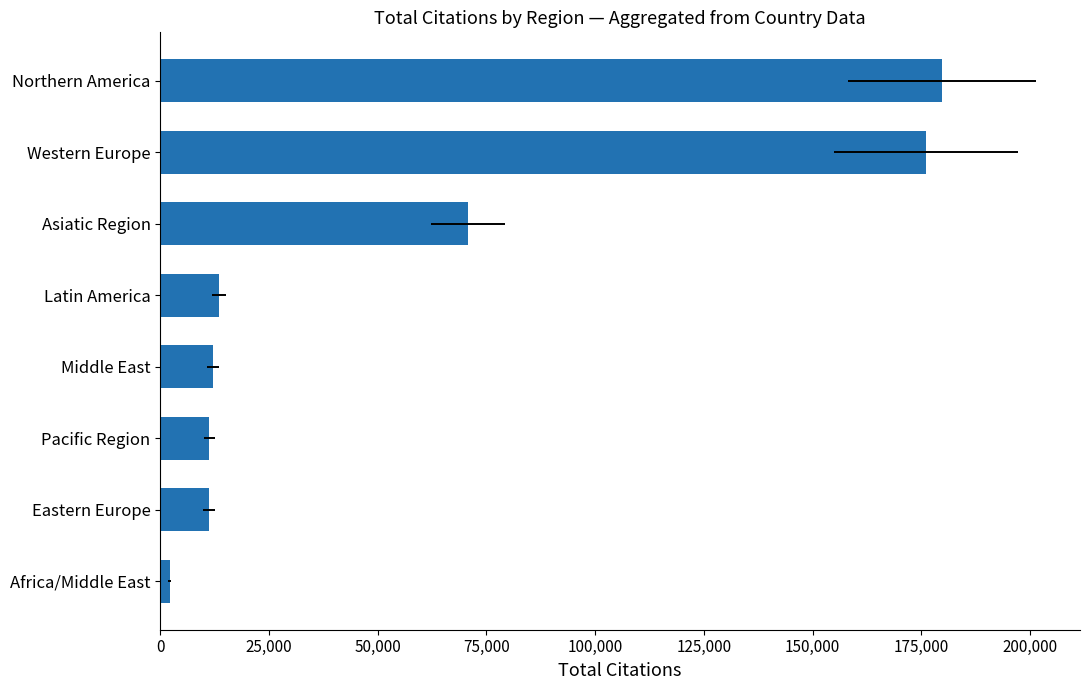

Between Western Europe and Latin America, which is larger?

Western Europe